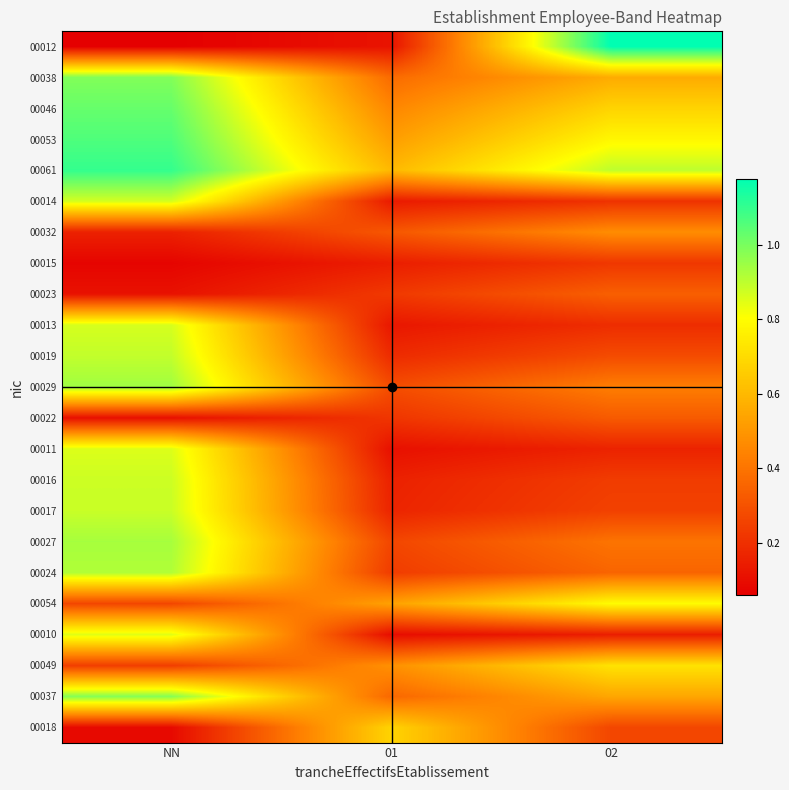

Reading left to right, list all the values displayed in this chart.

00012: NN=0.1	01=0.1	02=1.2
00038: NN=1.0	01=0.4	02=0.6
00046: NN=1.0	01=0.5	02=0.7
00053: NN=1.1	01=0.5	02=0.8
00061: NN=1.1	01=0.6	02=0.9
00014: NN=0.9	01=0.1	02=0.2
00032: NN=0.2	01=0.3	02=0.5
00015: NN=0.1	01=0.1	02=0.2
00023: NN=0.1	01=0.2	02=0.3
00013: NN=0.9	01=0.1	02=0.2
00019: NN=0.9	01=0.2	02=0.3
00029: NN=0.9	01=0.3	02=0.4
00022: NN=0.1	01=0.2	02=0.3
00011: NN=0.9	01=0.1	02=0.2
00016: NN=0.9	01=0.2	02=0.2
00017: NN=0.9	01=0.2	02=0.3
00027: NN=0.9	01=0.3	02=0.4
00024: NN=0.9	01=0.2	02=0.4
00054: NN=0.3	01=0.5	02=0.8
00010: NN=0.8	01=0.1	02=0.1
00049: NN=0.2	01=0.5	02=0.7
00037: NN=1.0	01=0.4	02=0.5
00018: NN=0.1	01=0.7	02=0.3